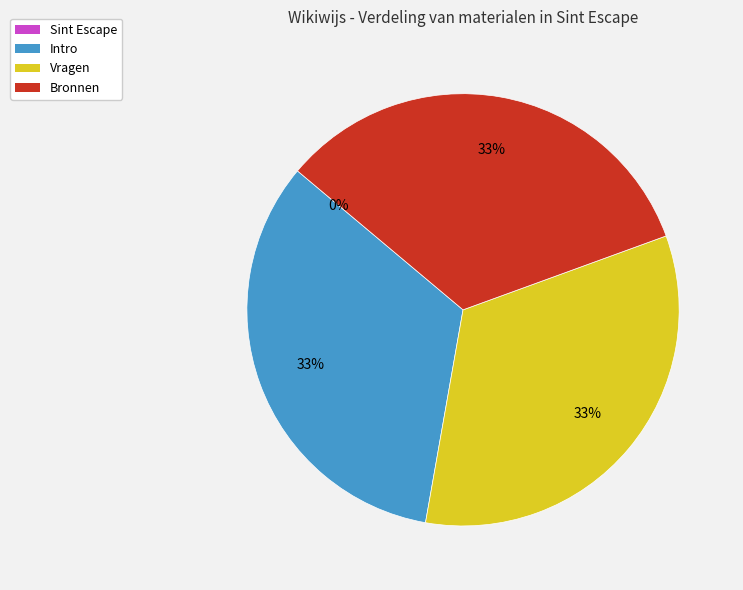

To the nearest percent, what is the combined percentage of Bronnen and Vragen?

67%